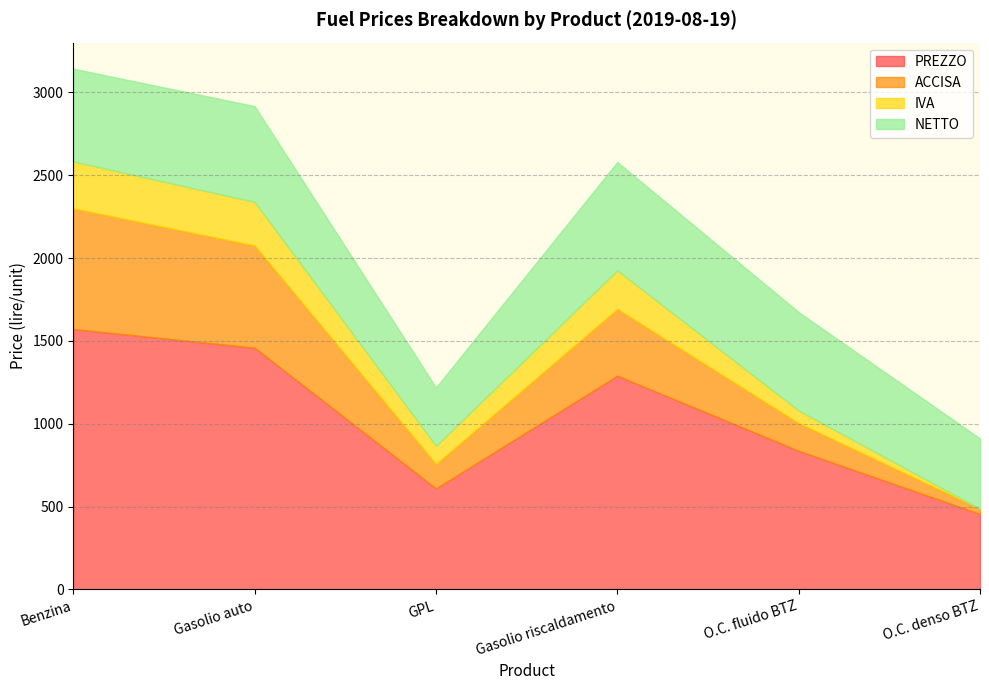

Does the chart have visible grid lines?

Yes